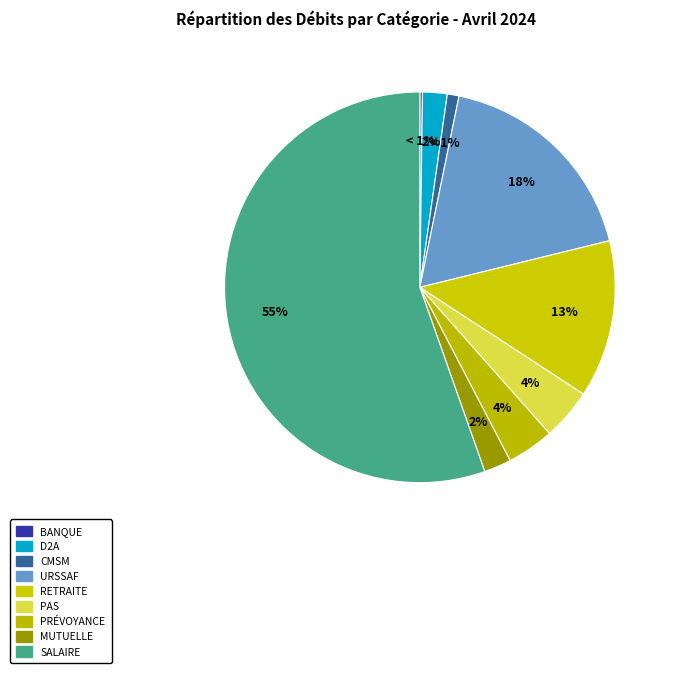

Which category has the smallest portion of the pie?

Banque